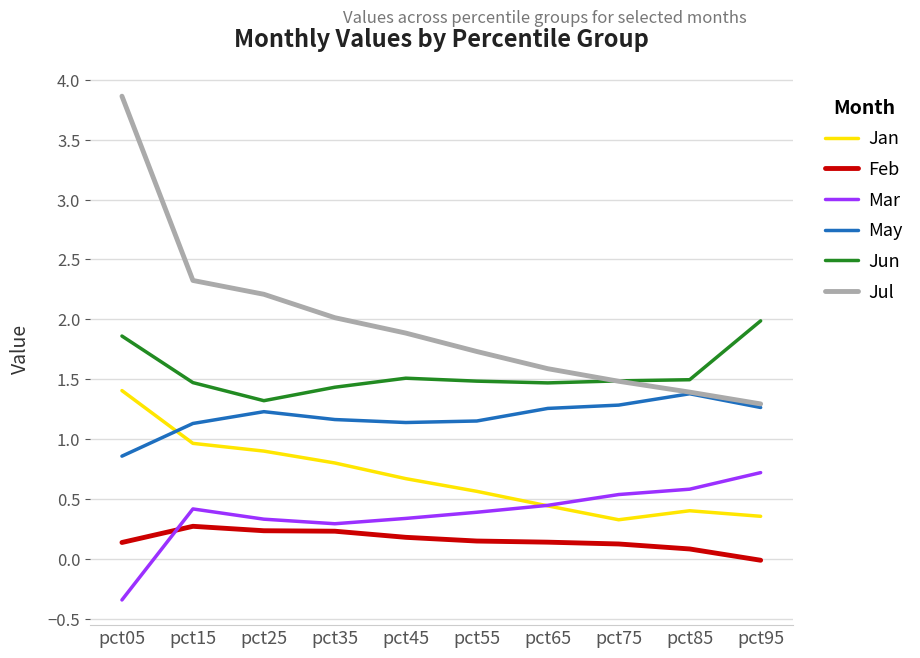

What is the sum of the Jun values at pct75 and pct95?

3.5